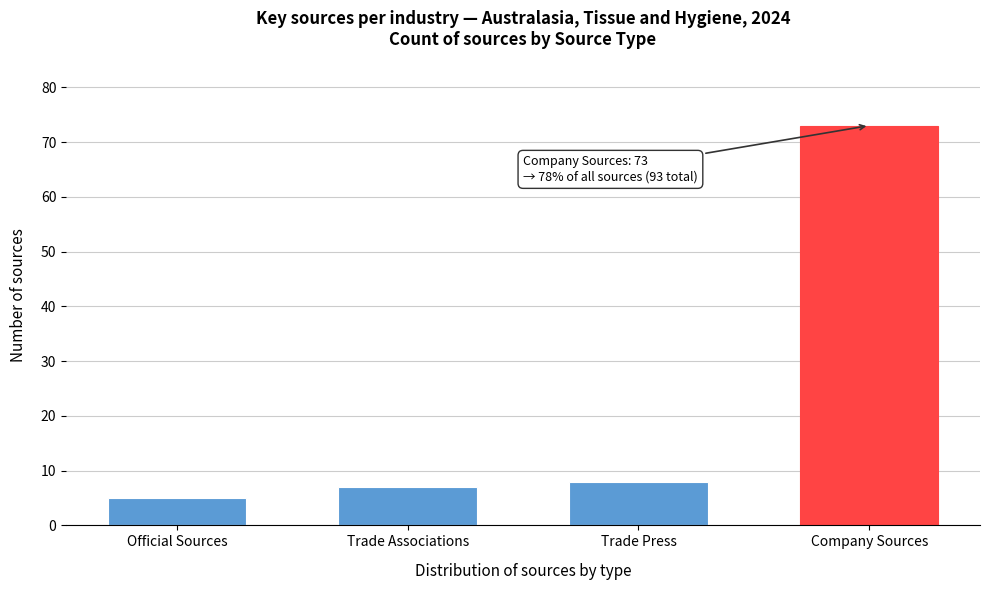

Reading left to right, extract all data points from this chart.

5	7	8	73